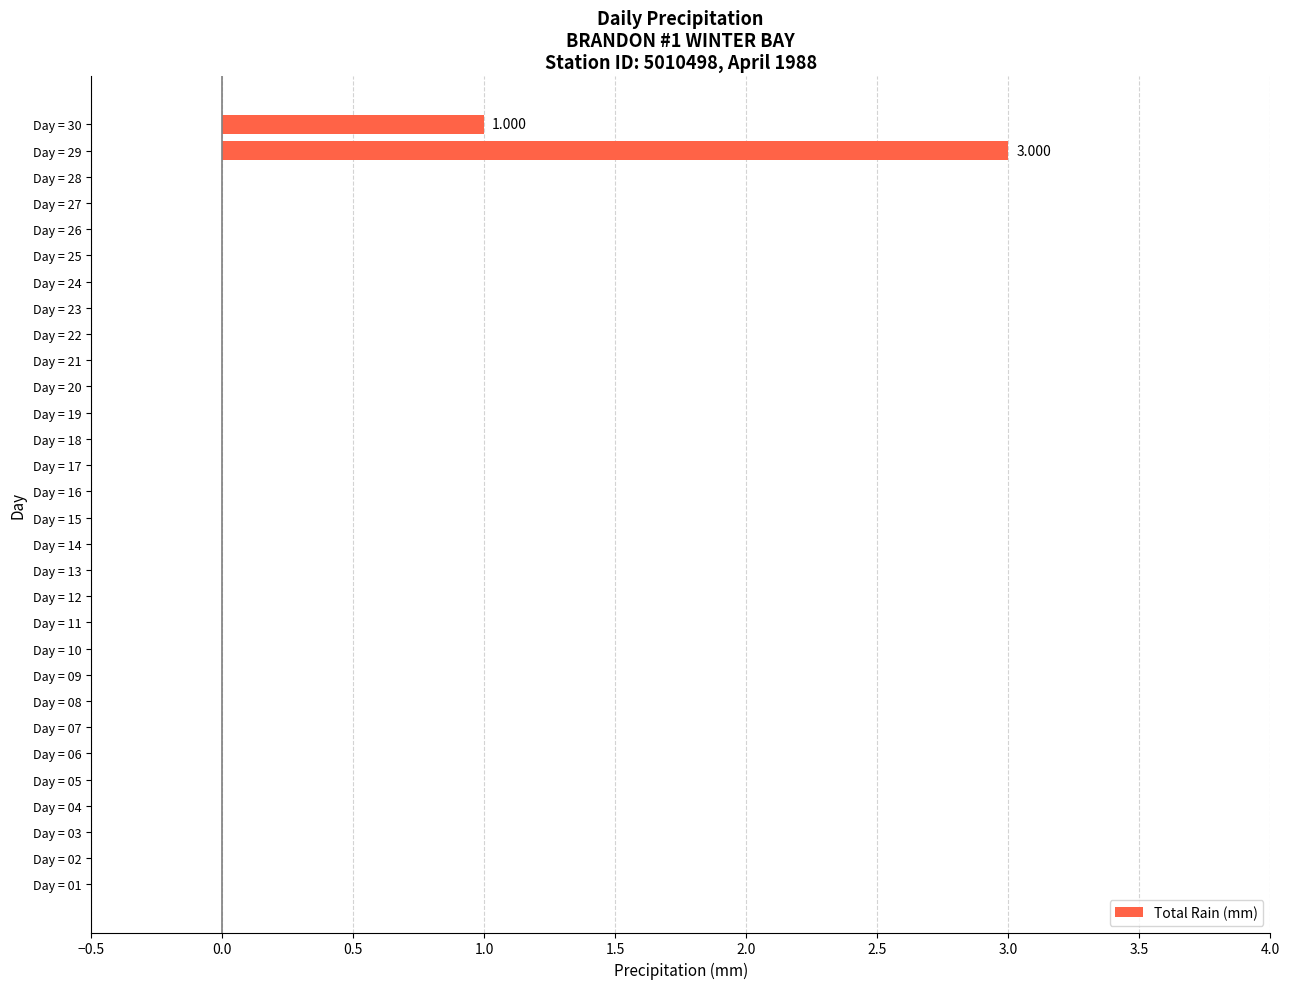

How many distinct data groups are displayed?

1